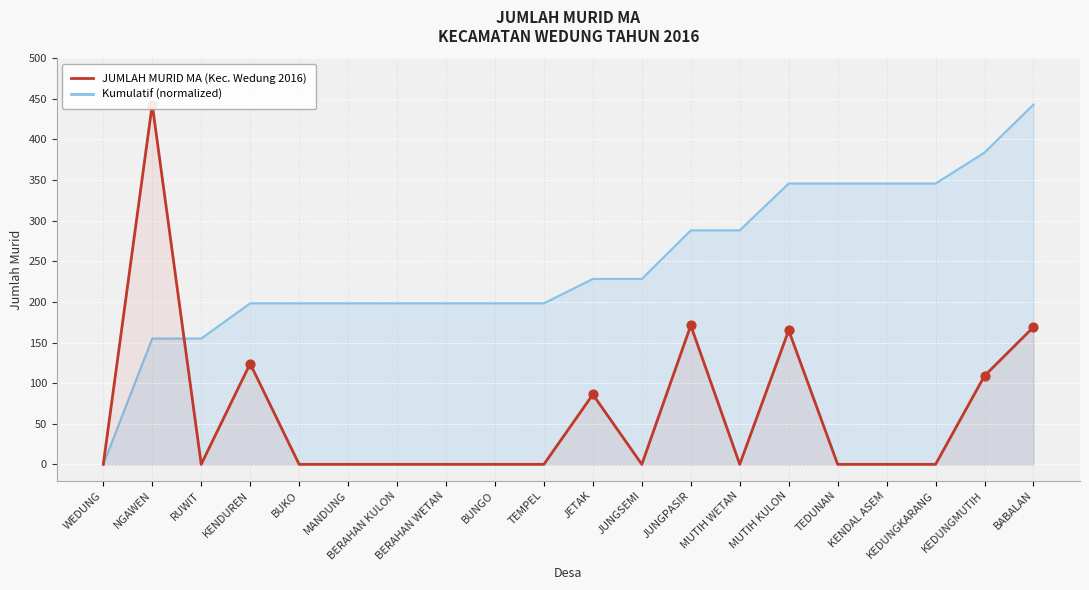

Which has a higher value, KENDUREN or TEDUNAN?

KENDUREN